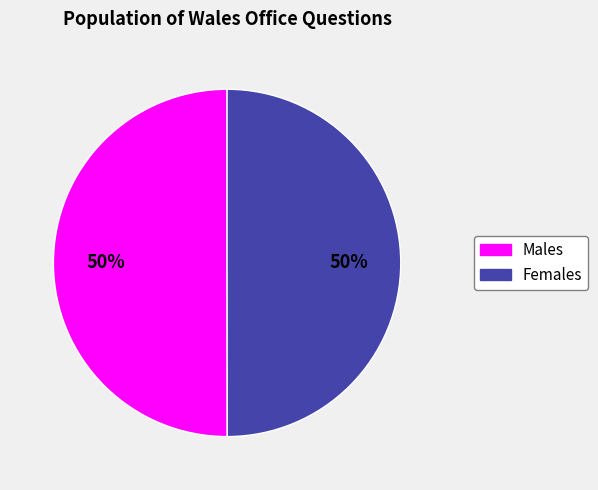

To the nearest percent, what is the average slice percentage?

50%